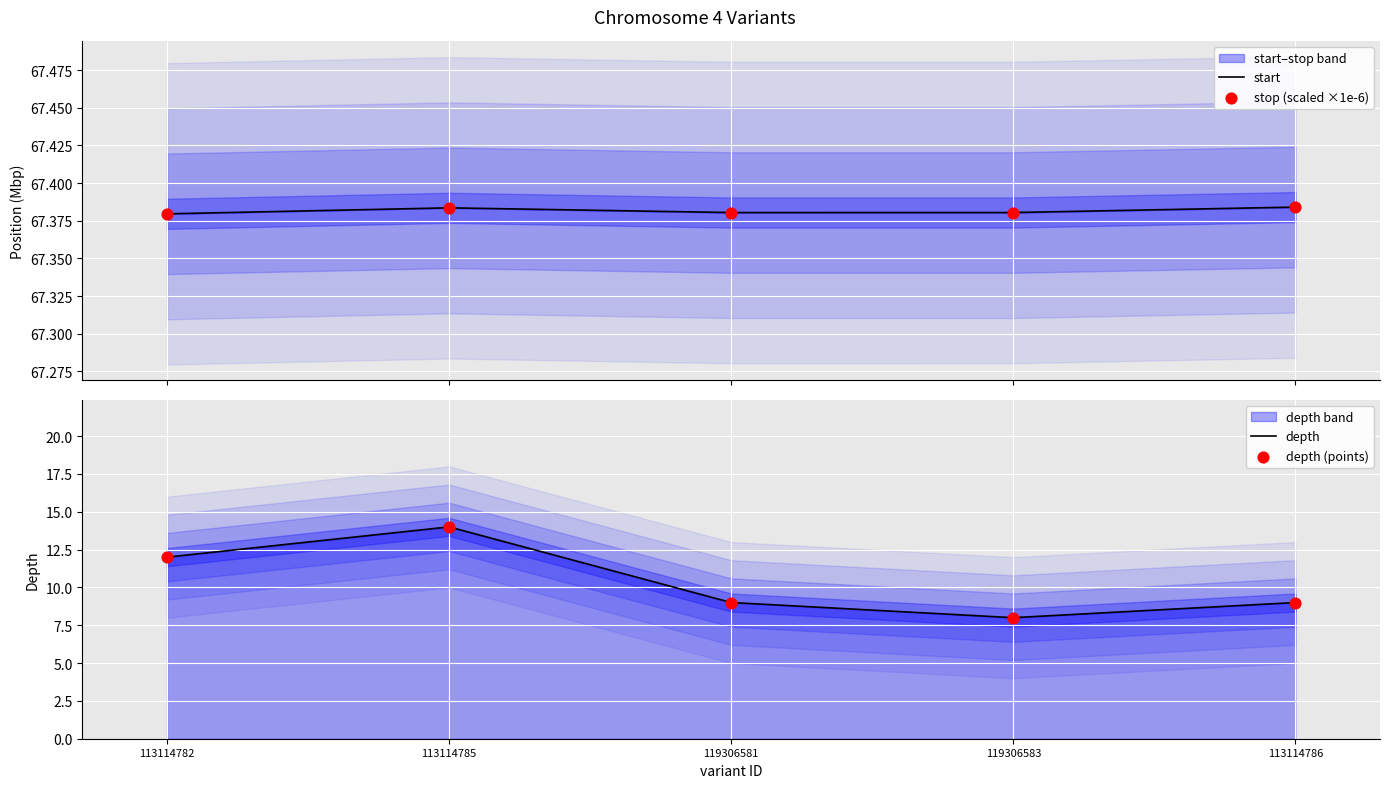

Which series reaches the maximum Y coordinate?

stop (scaled ×1e-6)